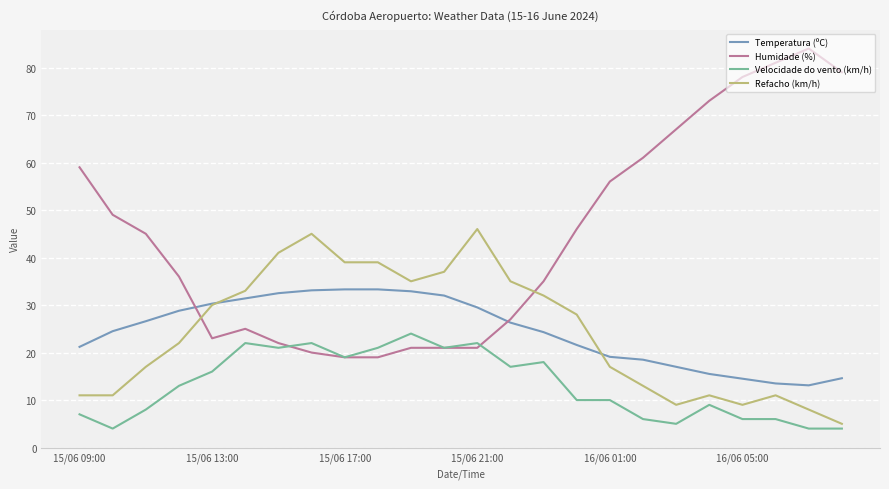

What is the highest value of the Velocidade do vento (km/h) series?

24.0